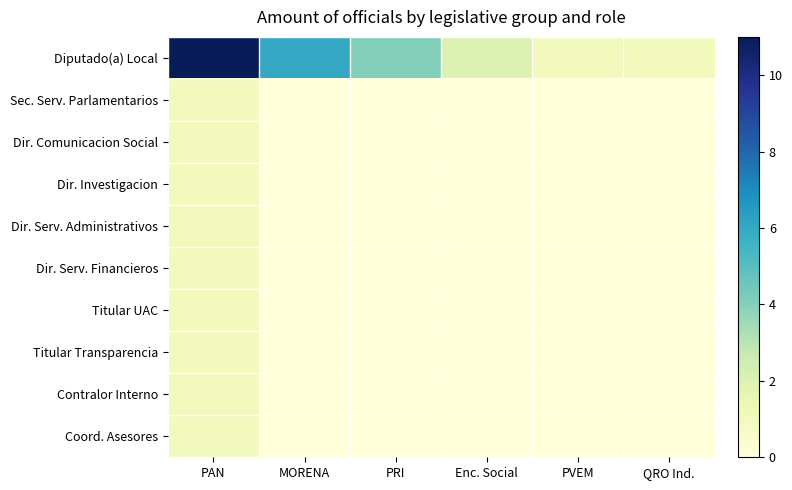

Reading right to left, what are all the values shown in this chart?

Diputado(a) Local: QRO Ind.=1	PVEM=1	Enc. Social=2	PRI=4	MORENA=6	PAN=11
Sec. Serv. Parlamentarios: QRO Ind.=0	PVEM=0	Enc. Social=0	PRI=0	MORENA=0	PAN=1
Dir. Comunicacion Social: QRO Ind.=0	PVEM=0	Enc. Social=0	PRI=0	MORENA=0	PAN=1
Dir. Investigacion: QRO Ind.=0	PVEM=0	Enc. Social=0	PRI=0	MORENA=0	PAN=1
Dir. Serv. Administrativos: QRO Ind.=0	PVEM=0	Enc. Social=0	PRI=0	MORENA=0	PAN=1
Dir. Serv. Financieros: QRO Ind.=0	PVEM=0	Enc. Social=0	PRI=0	MORENA=0	PAN=1
Titular UAC: QRO Ind.=0	PVEM=0	Enc. Social=0	PRI=0	MORENA=0	PAN=1
Titular Transparencia: QRO Ind.=0	PVEM=0	Enc. Social=0	PRI=0	MORENA=0	PAN=1
Contralor Interno: QRO Ind.=0	PVEM=0	Enc. Social=0	PRI=0	MORENA=0	PAN=1
Coord. Asesores: QRO Ind.=0	PVEM=0	Enc. Social=0	PRI=0	MORENA=0	PAN=1